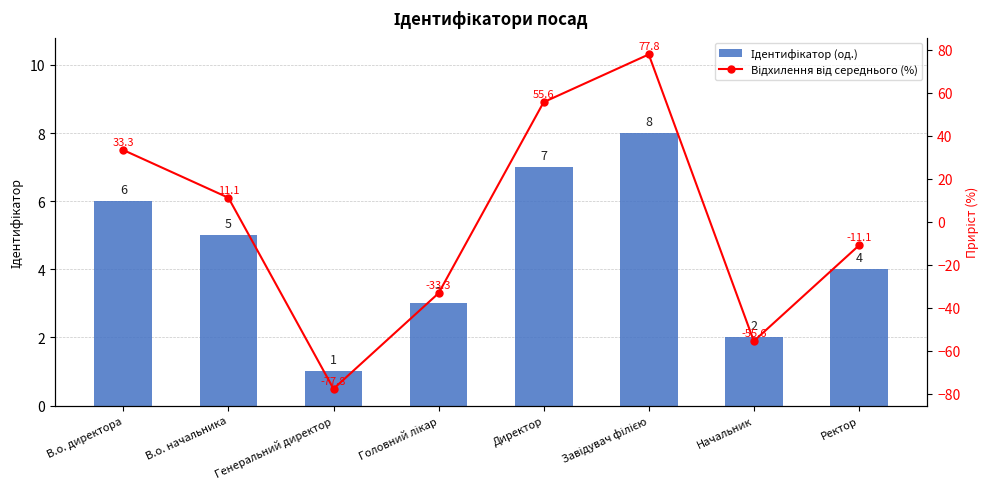

Reading left to right, list all the values displayed in this chart.

Ідентифікатор (од.): 6.0	5.0	1.0	3.0	7.0	8.0	2.0	4.0
Відхилення від середнього (%): 33.3	11.1	-77.8	-33.3	55.6	77.8	-55.6	-11.1